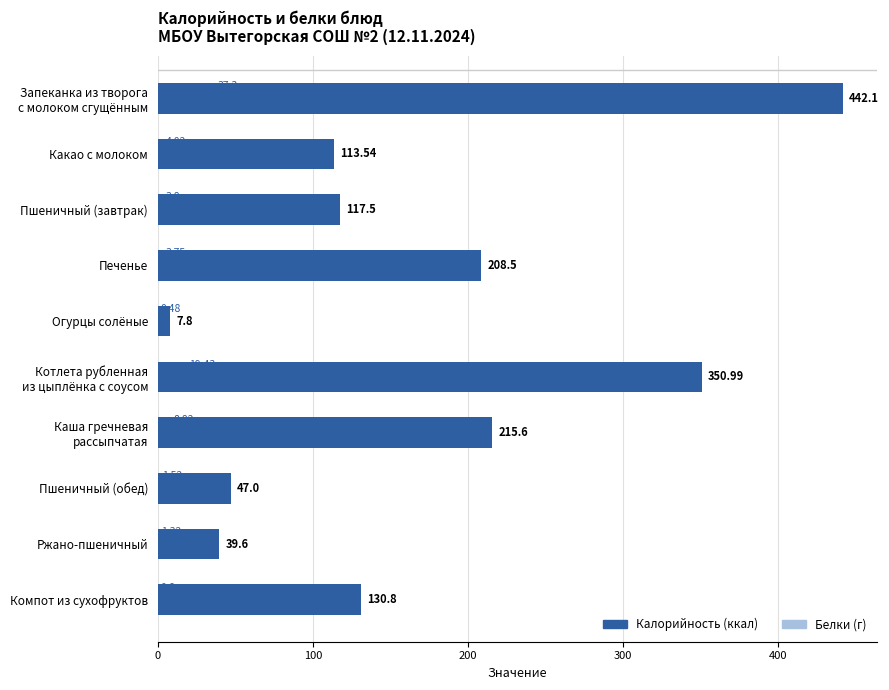

What is the difference between the maximum and second lowest values in the Белки (г) series?

36.7